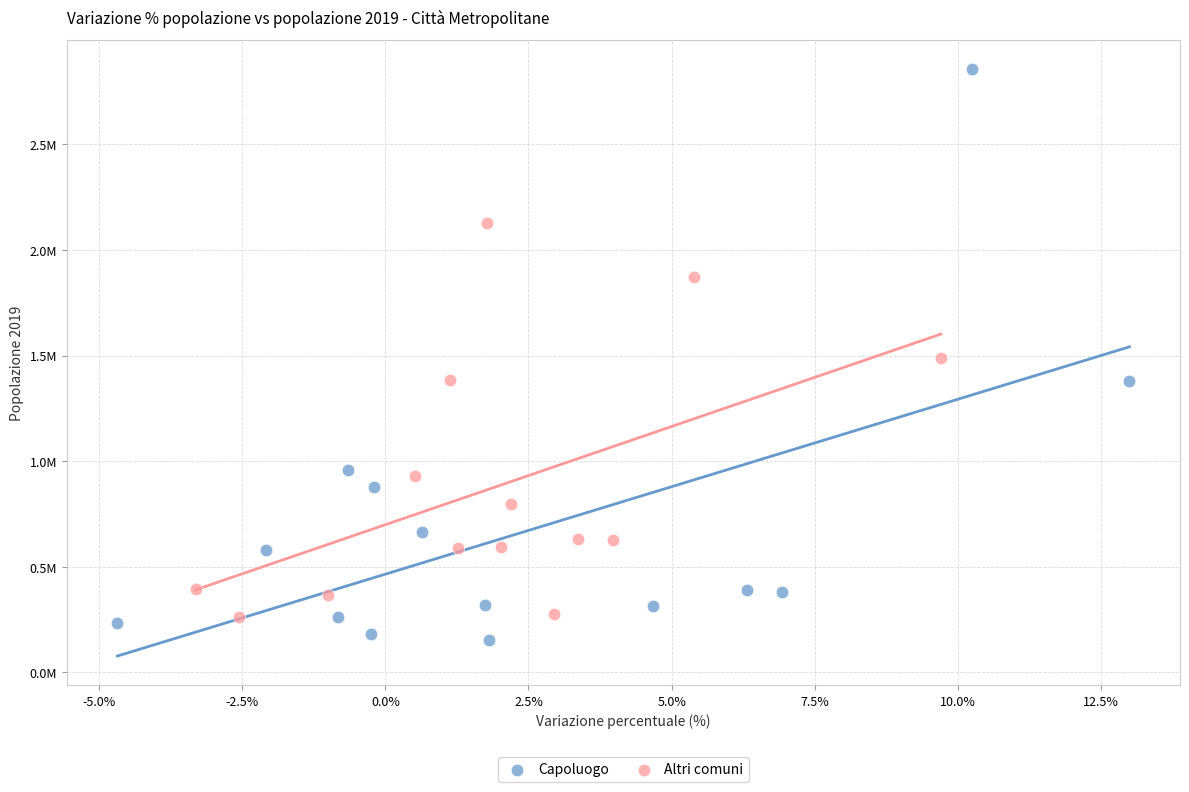

What are all the series names shown in the legend?

Capoluogo, Altri comuni